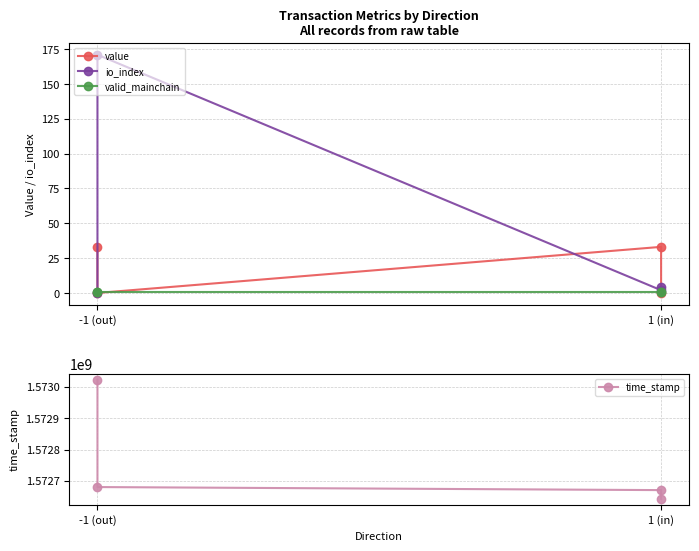

What is the total value across all series at -1 (out)?

1573022603.1